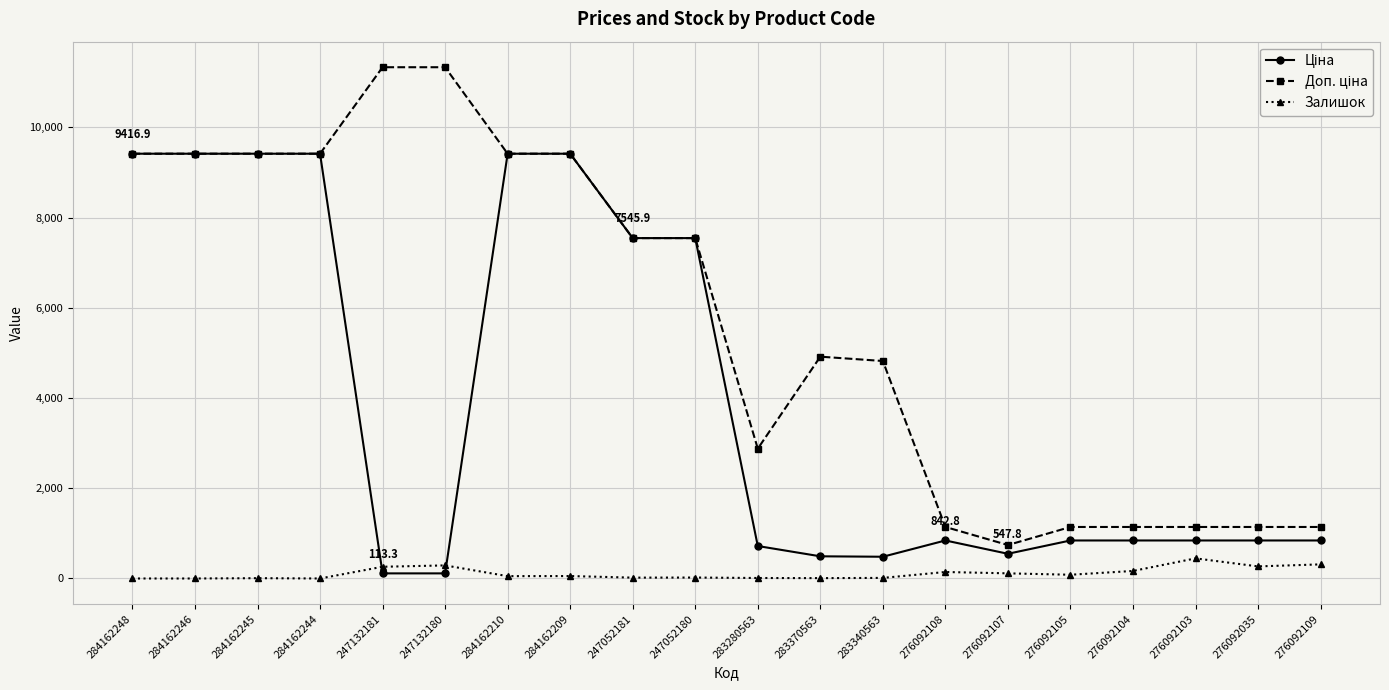

How many distinct data groups are displayed?

3